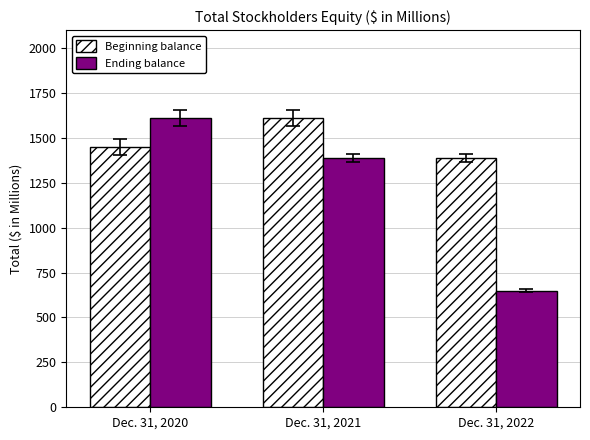

Which series has the largest total across all categories?

Beginning balance